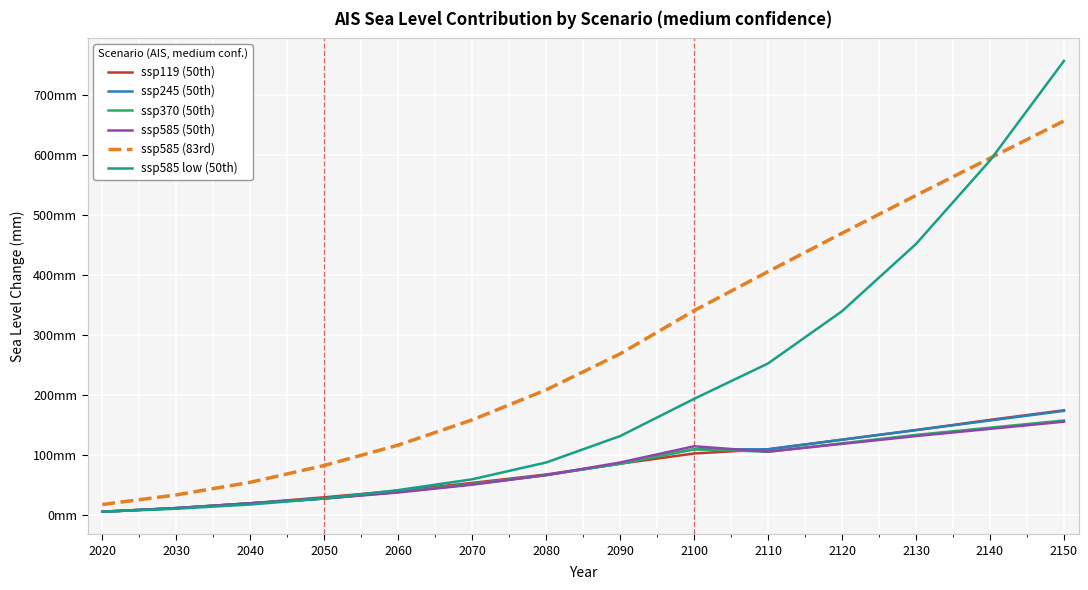

Which series changed the most between 2020 and 2030?

ssp585 (83rd)